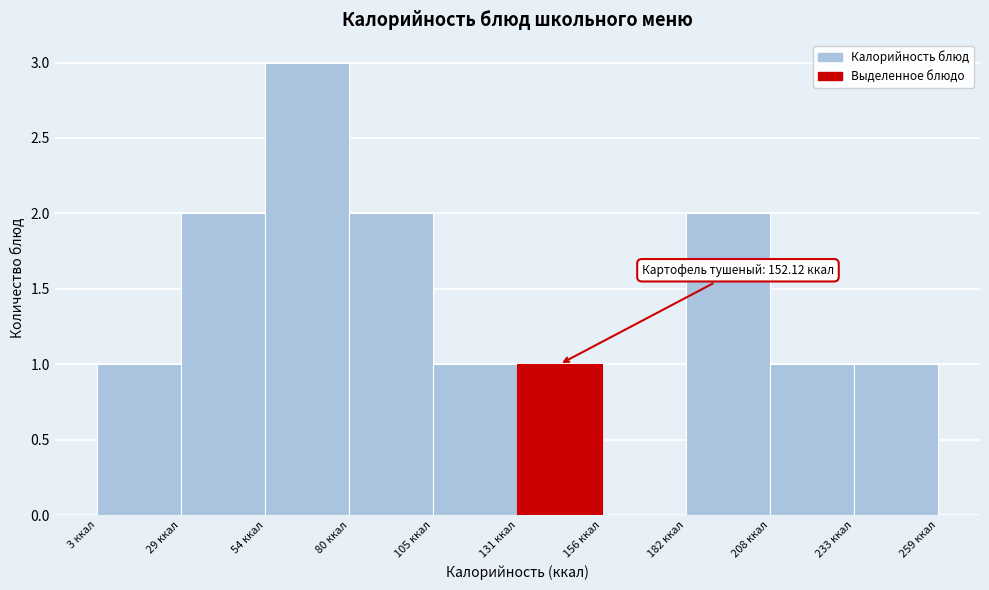

Over which range of the x-axis is the bar tallest?

55 to 80